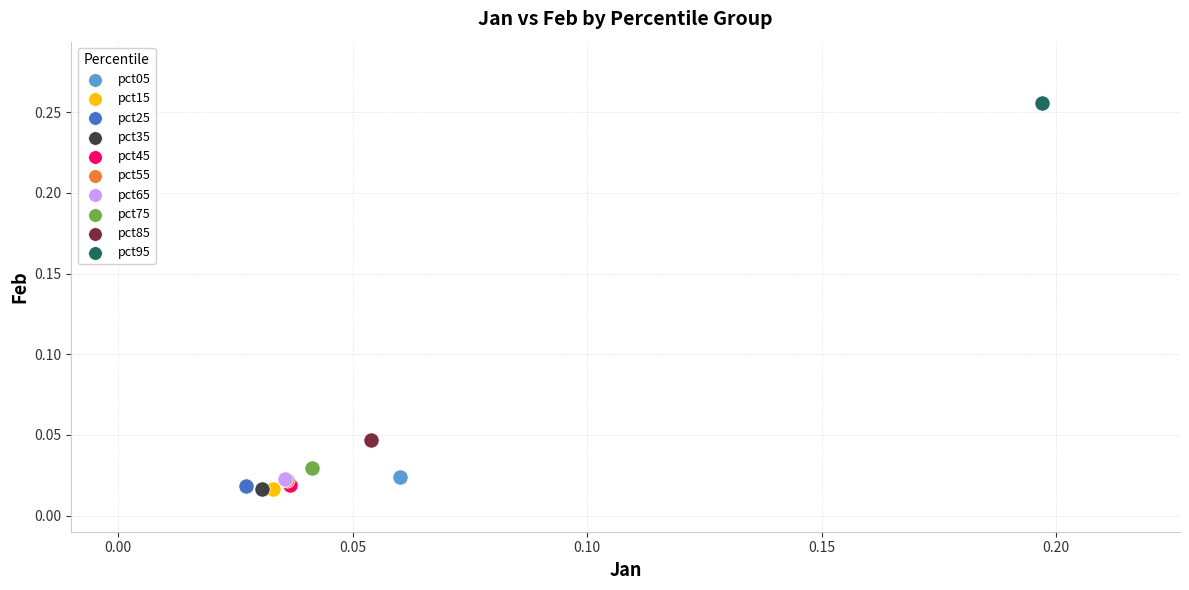

What are all the series names shown in the legend?

pct05, pct15, pct25, pct35, pct45, pct55, pct65, pct75, pct85, pct95